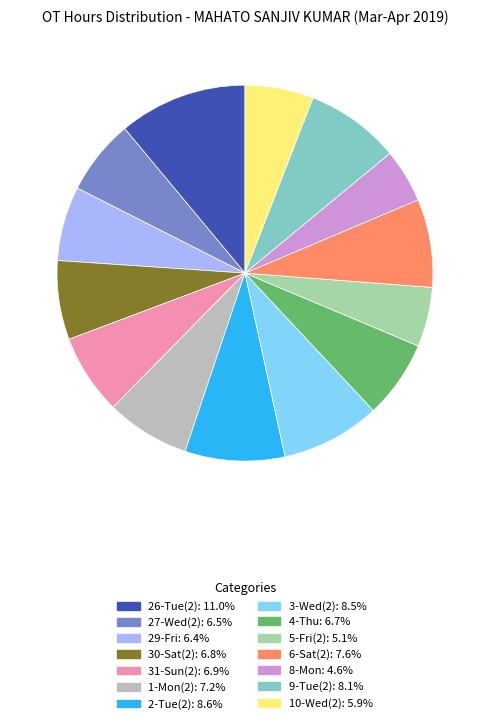

Approximately how many times larger is the value at 10-Wed(2): 5.9% compared to 30-Sat(2): 6.8%?

0.9